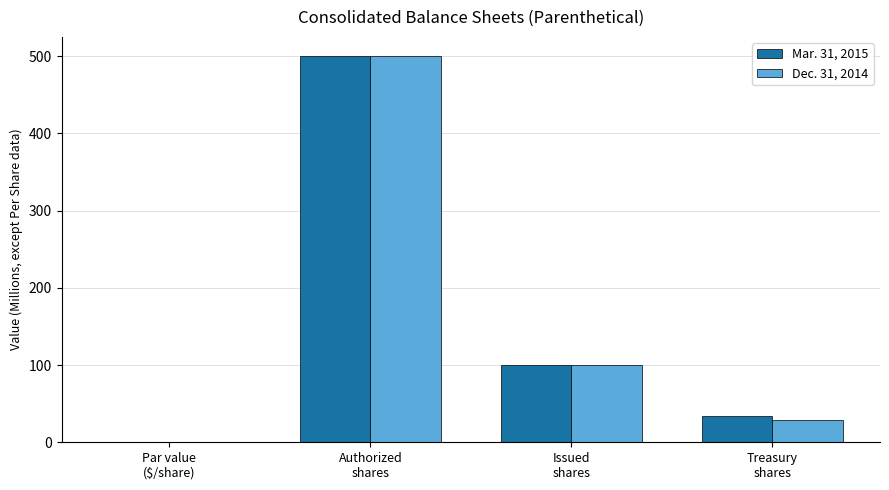

What is the total value across all series at Treasury
shares?

62.2